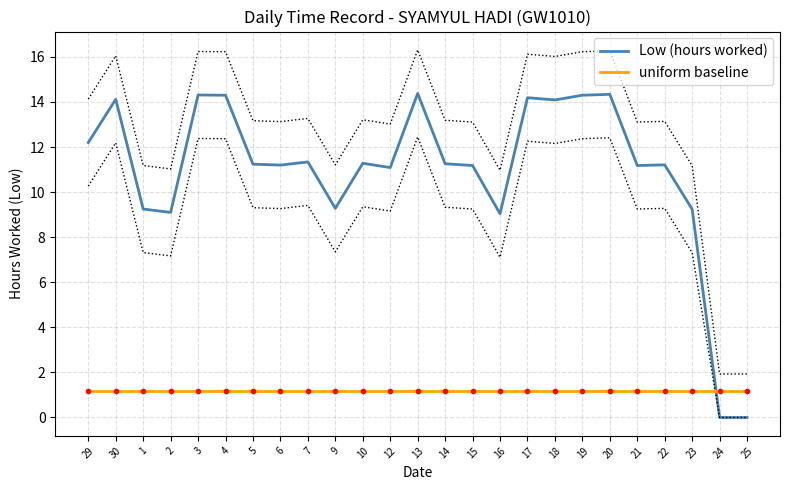

Is it true that uniform baseline equals 1.2 at 25?

True